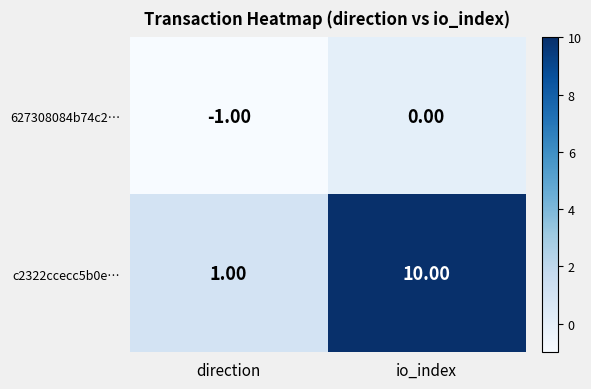

At how many categories does at least one series exceed 6?

1